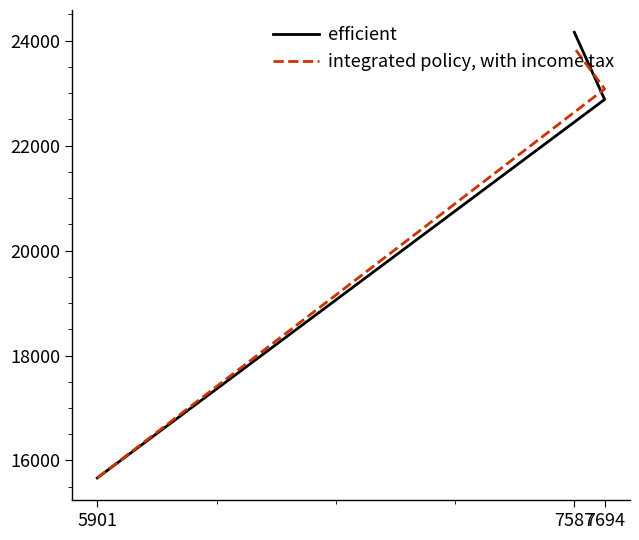

What is the label of the 1st point from the left?

5901